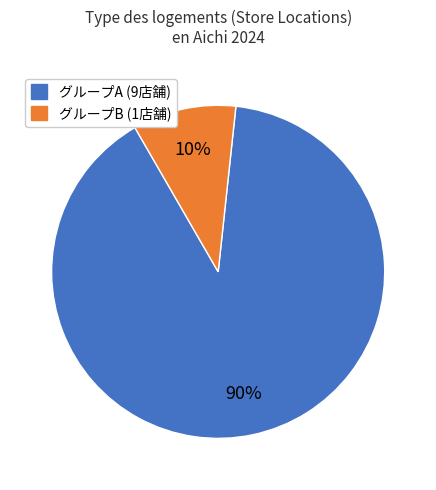

To the nearest percent, what is the difference between the largest and smallest slice percentages?

80%